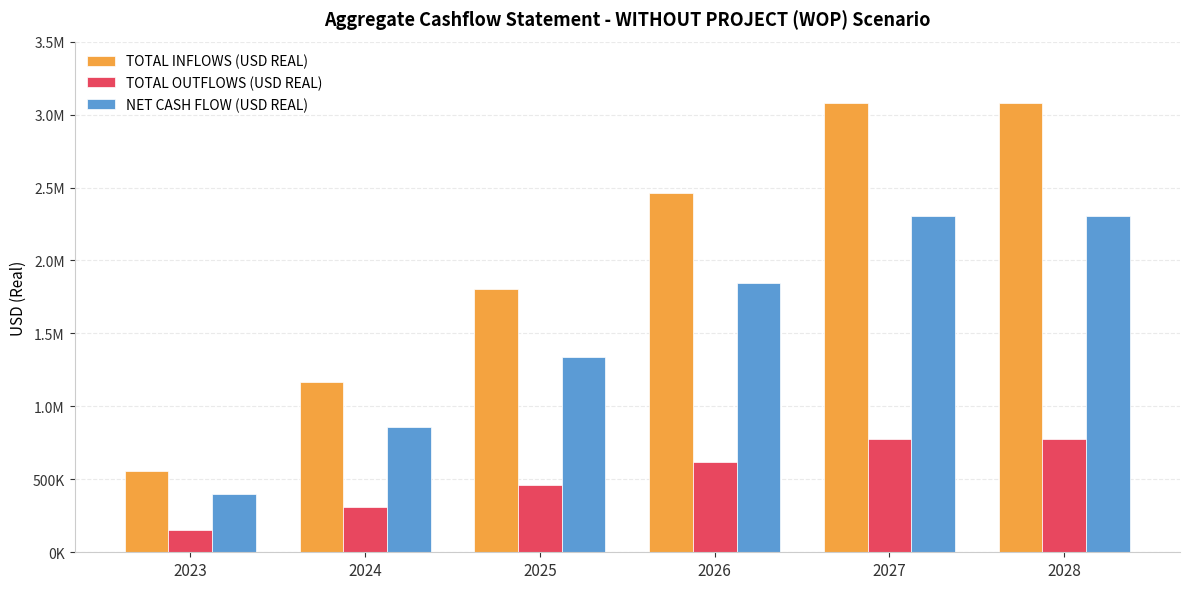

Reading left to right, extract all data points from this chart.

TOTAL INFLOWS (USD REAL): 2023=554241.2	2024=1170064.8	2025=1801284.0	2026=2463294.4	2027=3079118.0	2028=3079118.0
TOTAL OUTFLOWS (USD REAL): 2023=154798.6	2024=309597.2	2025=464395.8	2026=619194.4	2027=773993.0	2028=773993.0
NET CASH FLOW (USD REAL): 2023=399442.6	2024=860467.6	2025=1336888.2	2026=1844100.0	2027=2305125.0	2028=2305125.0